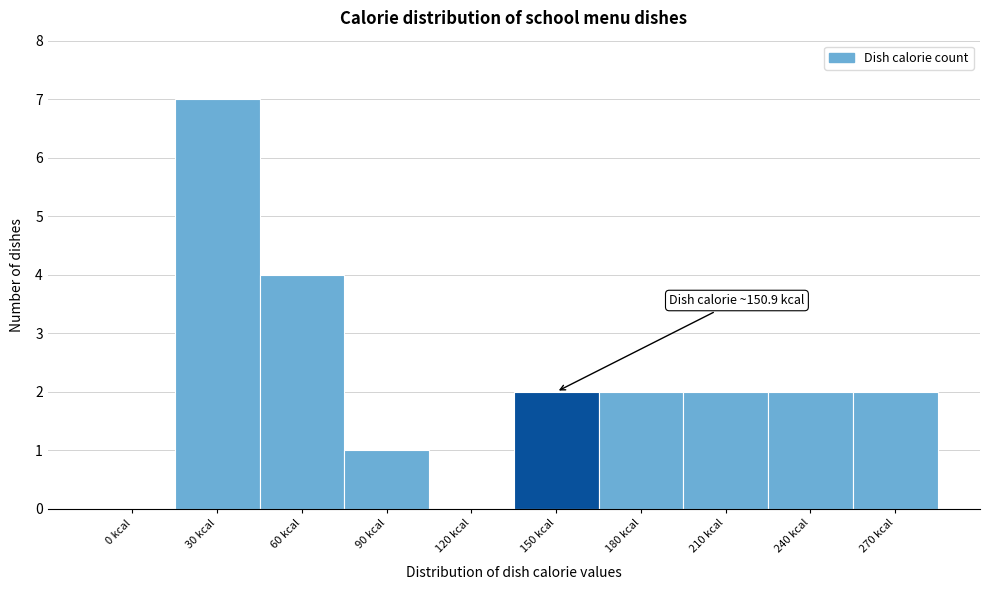

Reading left to right, what are all the values shown in this chart?

0 kcal=0	30 kcal=7	60 kcal=4	90 kcal=1	120 kcal=0	150 kcal=2	180 kcal=2	210 kcal=2	240 kcal=2	270 kcal=2